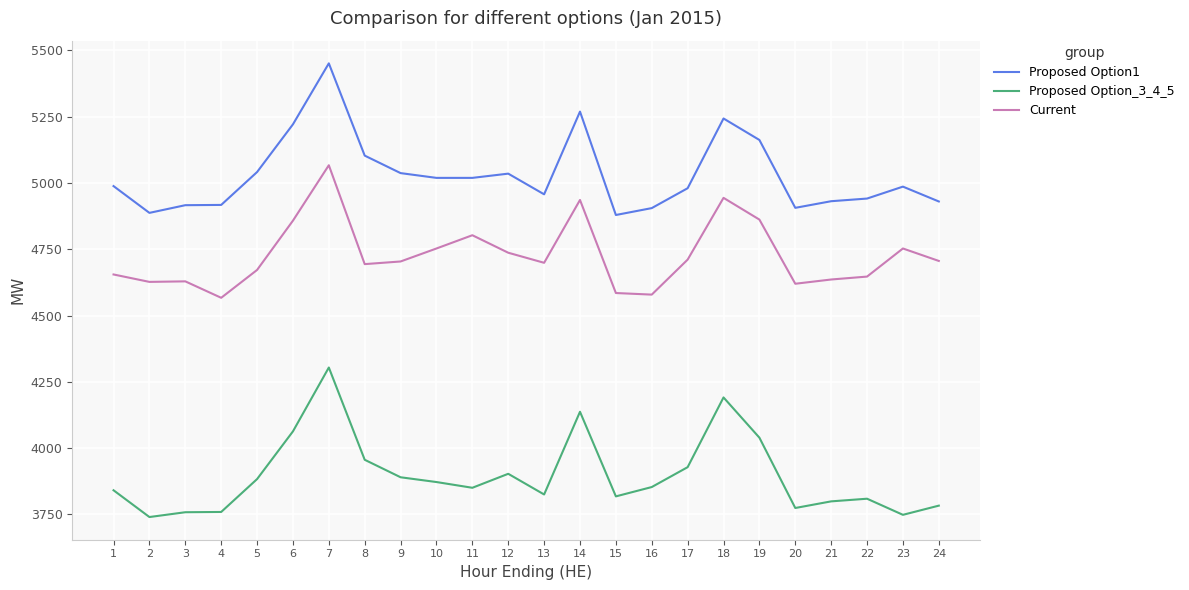

List the series in order of their overall mean, highest first.

Proposed Option1, Current, Proposed Option_3_4_5